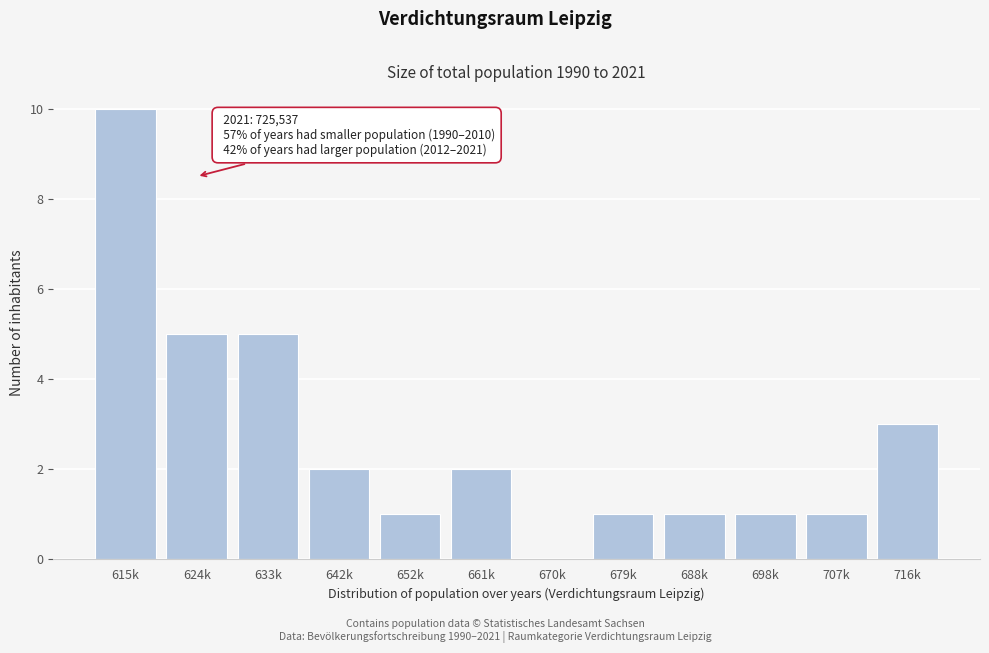

Reading left to right, transcribe all the data shown in this chart.

615k=10	624k=5	633k=5	642k=2	652k=1	661k=2	670k=0	679k=1	688k=1	698k=1	707k=1	716k=3